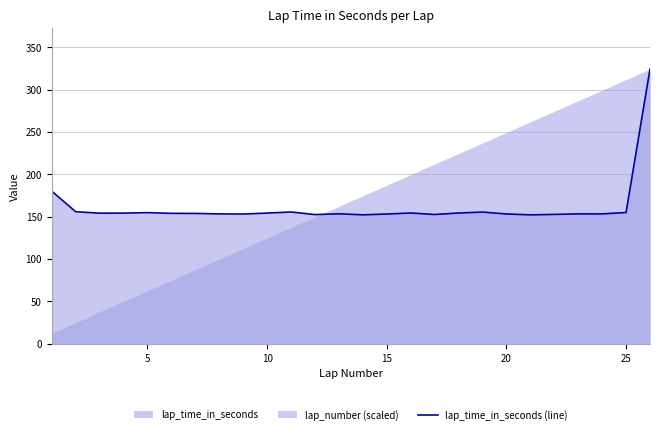

True or false: lap_time_in_seconds (line) has a value of 63.8 at 15.

False